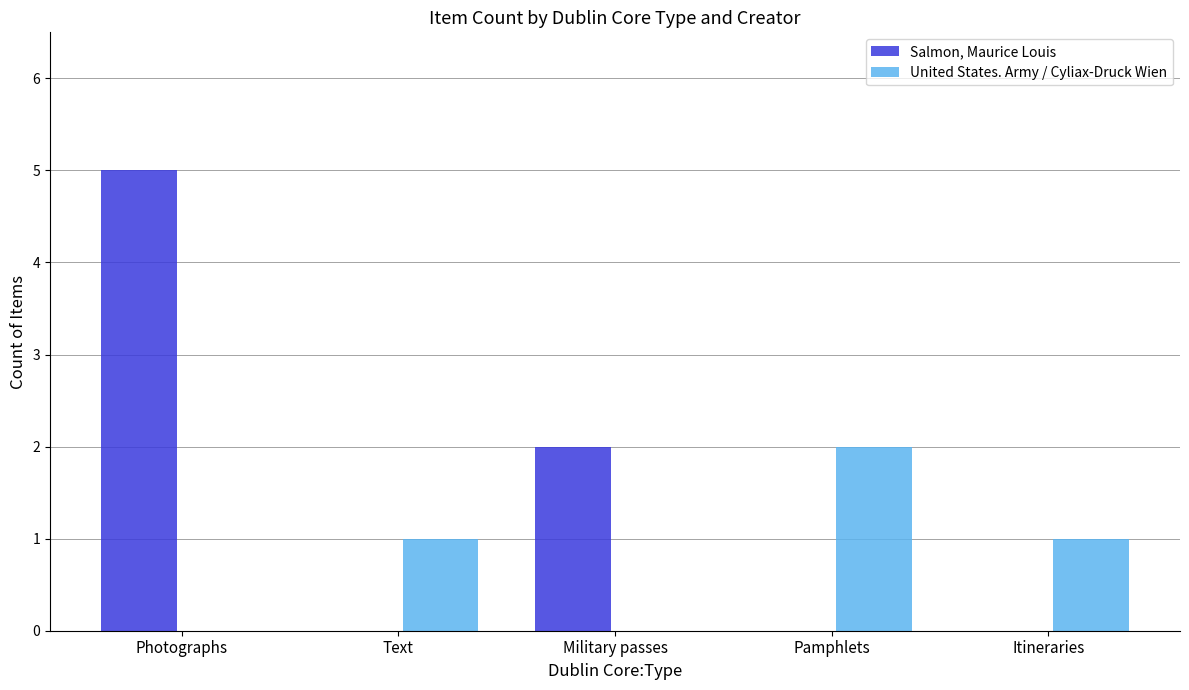

Between Text and Military passes, which series saw the biggest shift?

Salmon, Maurice Louis